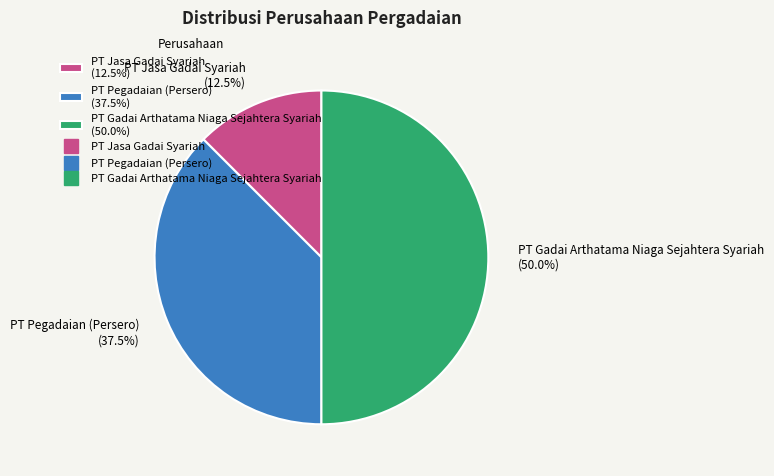

How much of the chart is everything except PT Pegadaian (Persero)?

62.5%